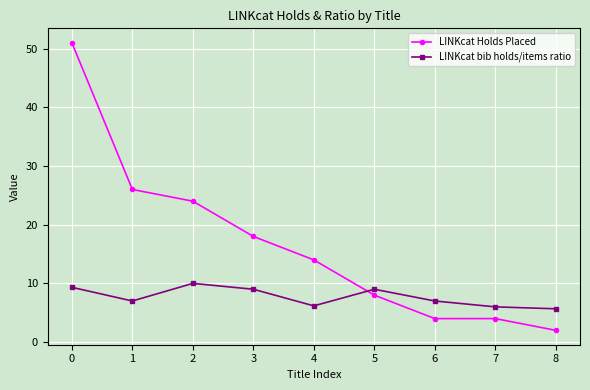

What are all the series names shown in the legend?

LINKcat Holds Placed, LINKcat bib holds/items ratio